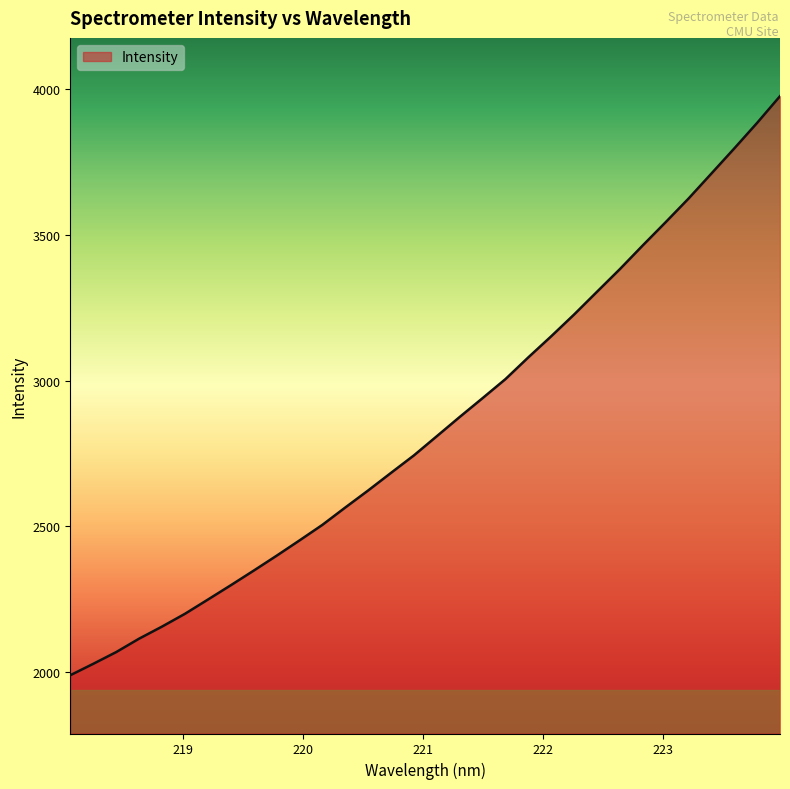

What is the smallest value displayed?

1988.9